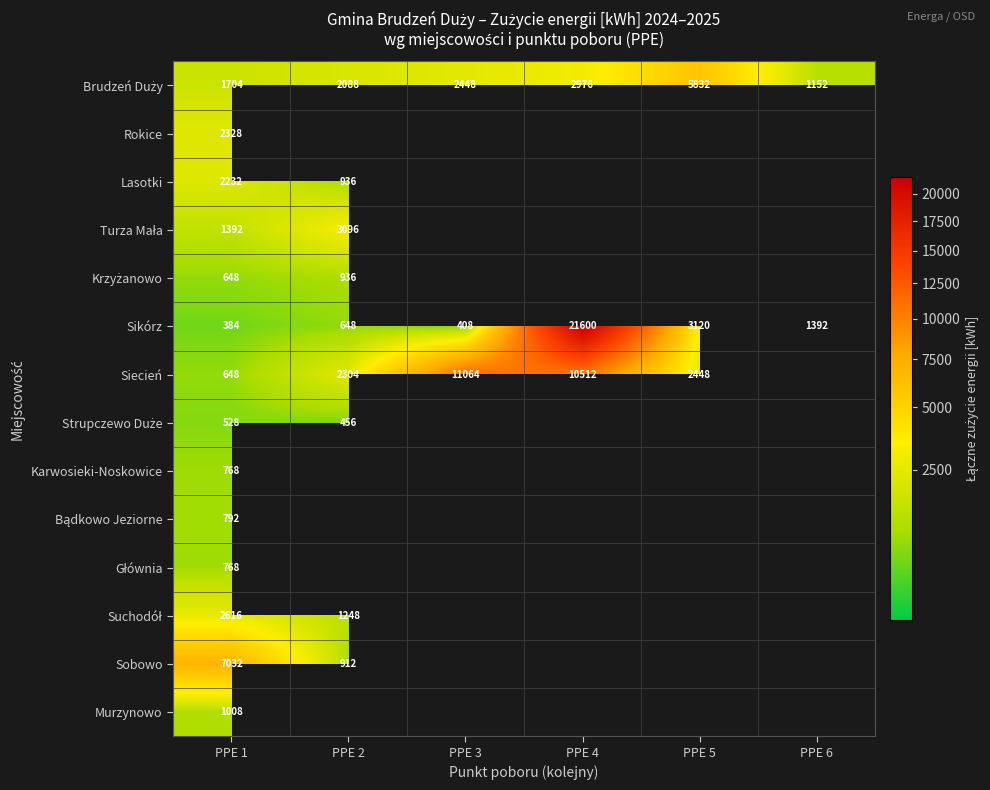

Which category has the highest value in the Sikórz series?

PPE 4